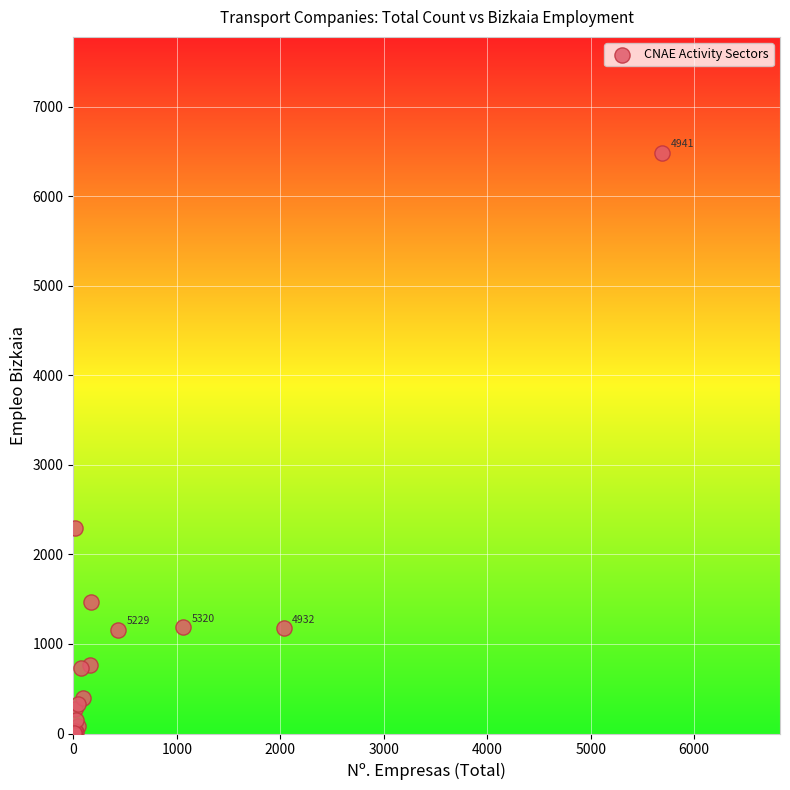

What Y value in the scatter plot is closest to 3242?

2300